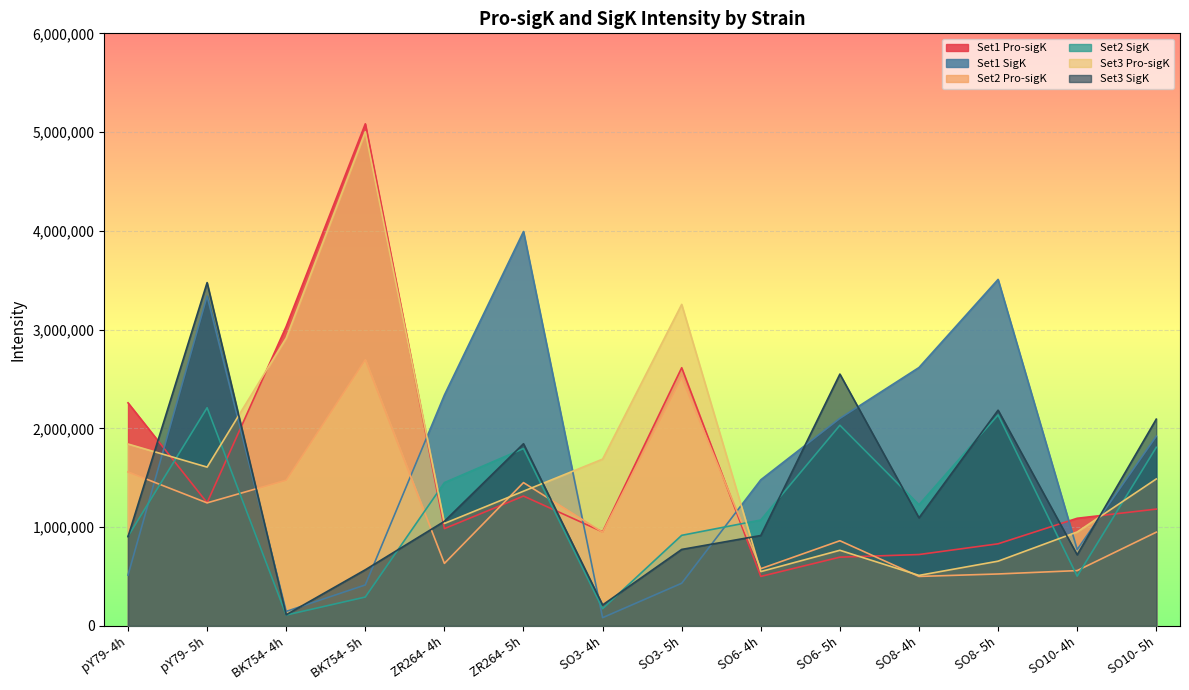

The value of Set2 SigK at SO10- 5h is 1807831. True or false?

True